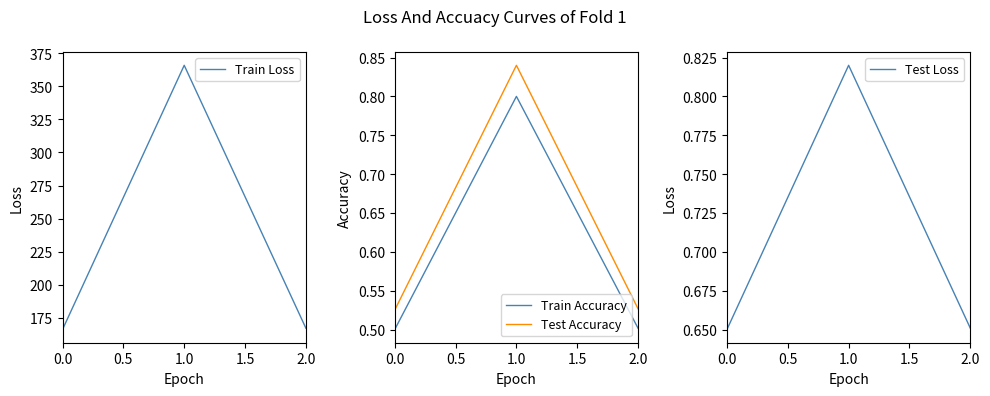

Which category has the highest value in the Test Loss series?

1.0